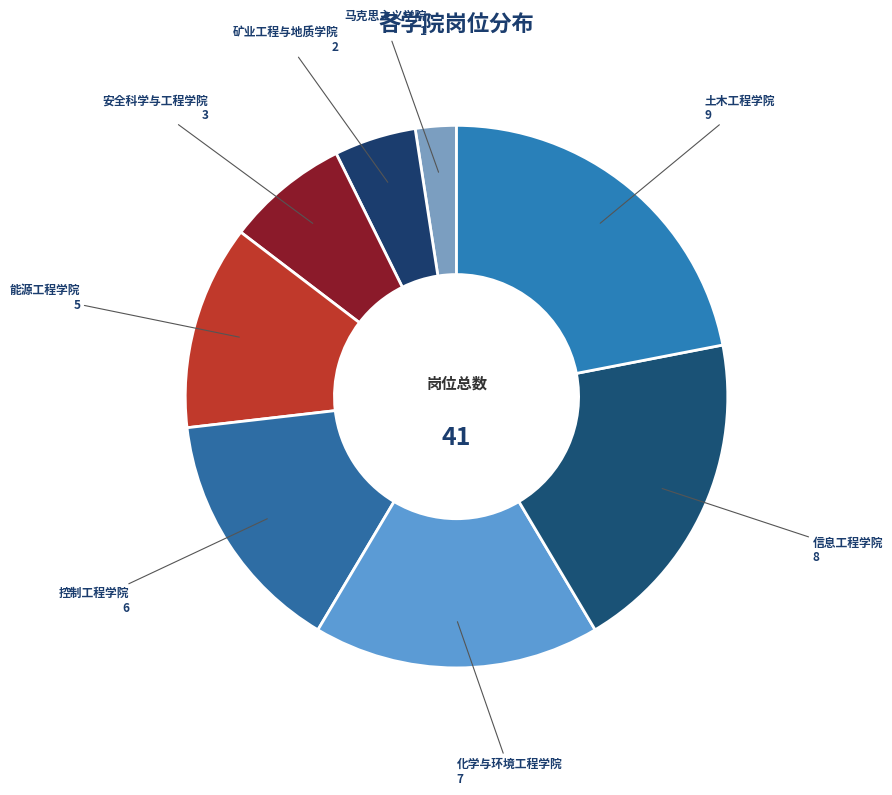

Which category has the smallest portion of the pie?

马克思主义学院